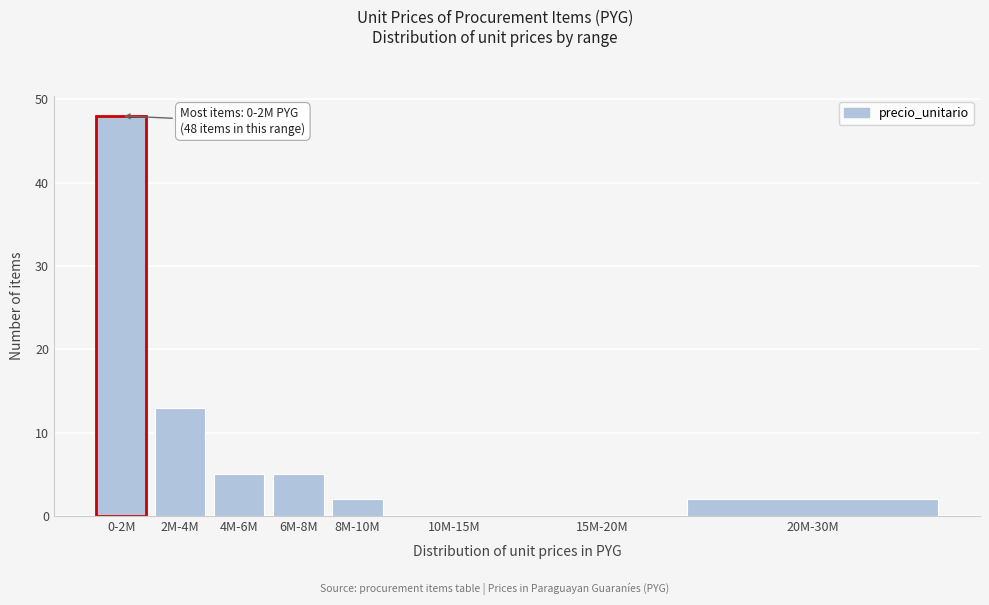

Reading left to right, list all the values displayed in this chart.

0-2M=48	2M-4M=13	4M-6M=5	6M-8M=5	8M-10M=2	10M-15M=0	15M-20M=0	20M-30M=2